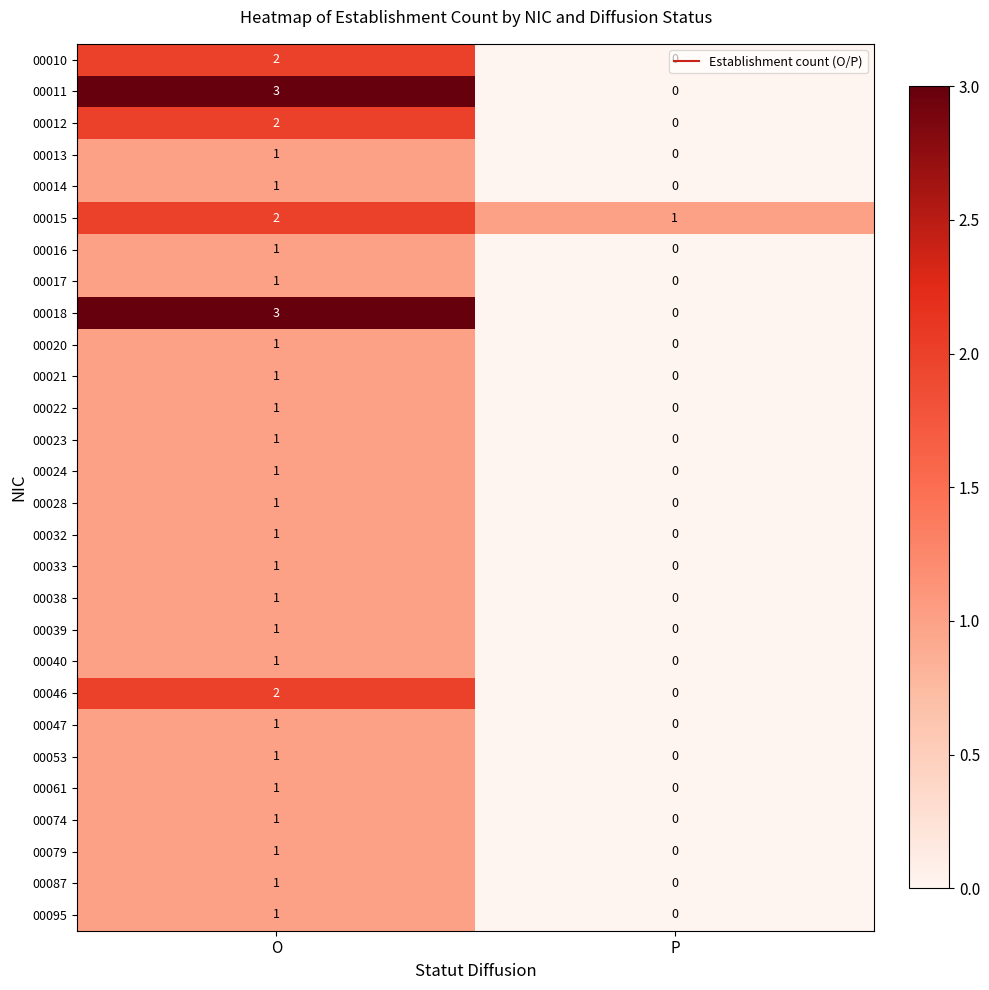

The value of 00053 at O is 0. True or false?

False